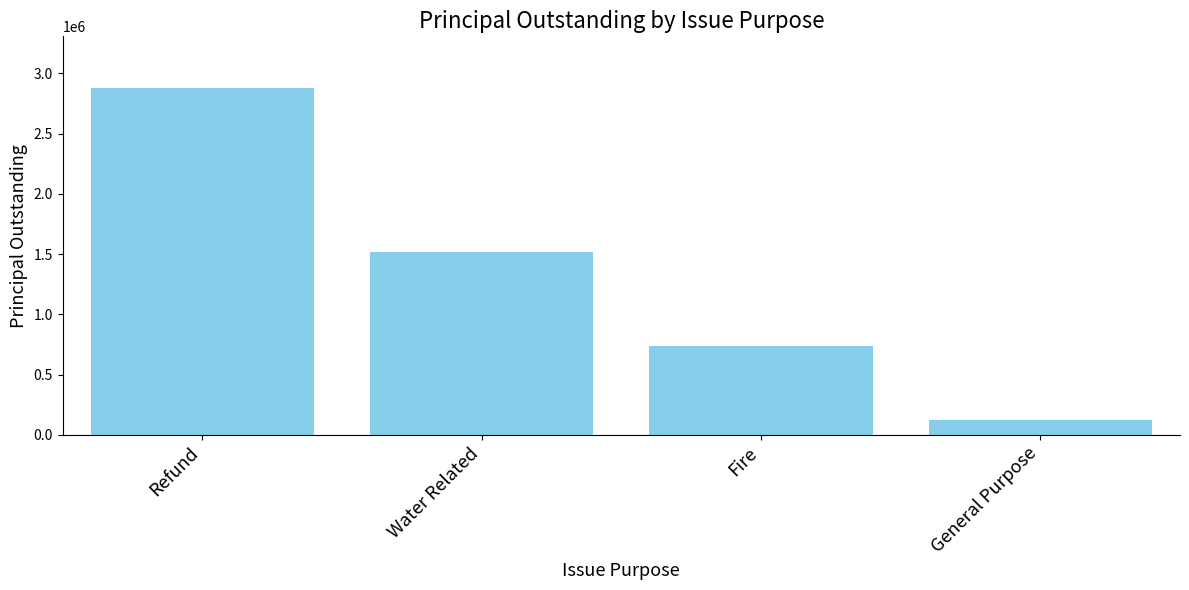

At which category does the chart reach its minimum across all series?

General Purpose